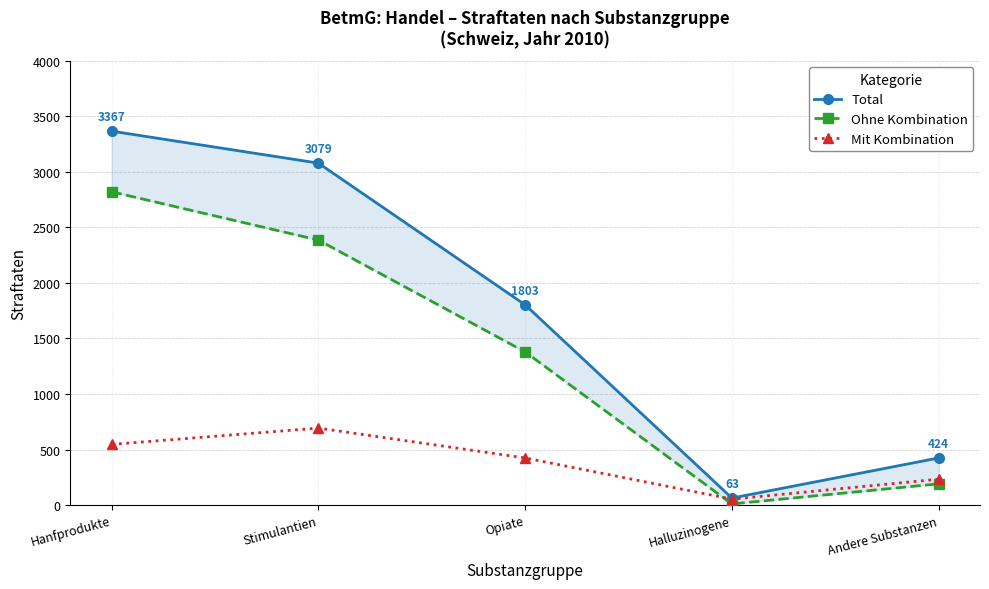

How many values in the Ohne Kombination series exceed 1379?

2